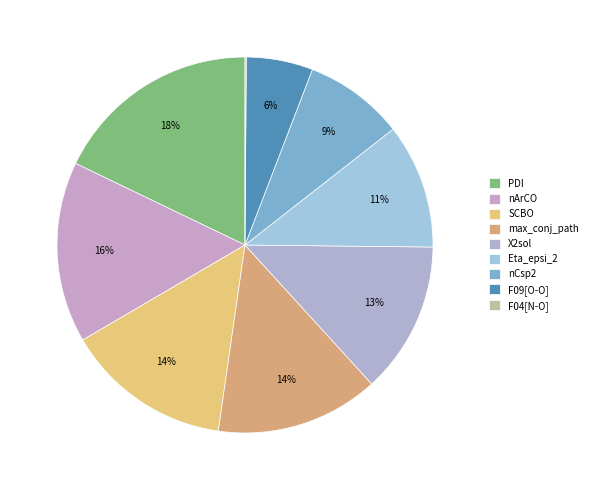

Is it true that X2sol is 13% of the pie?

True